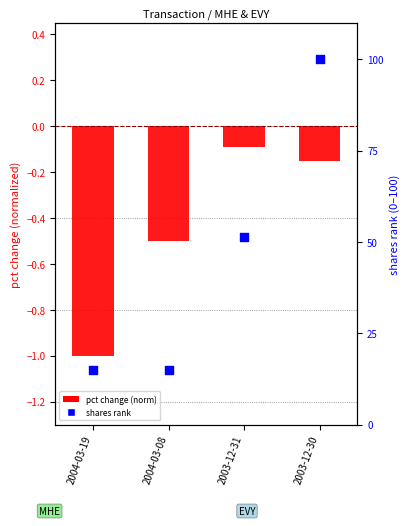

Which series contains the lowest Y value?

pct change (norm)